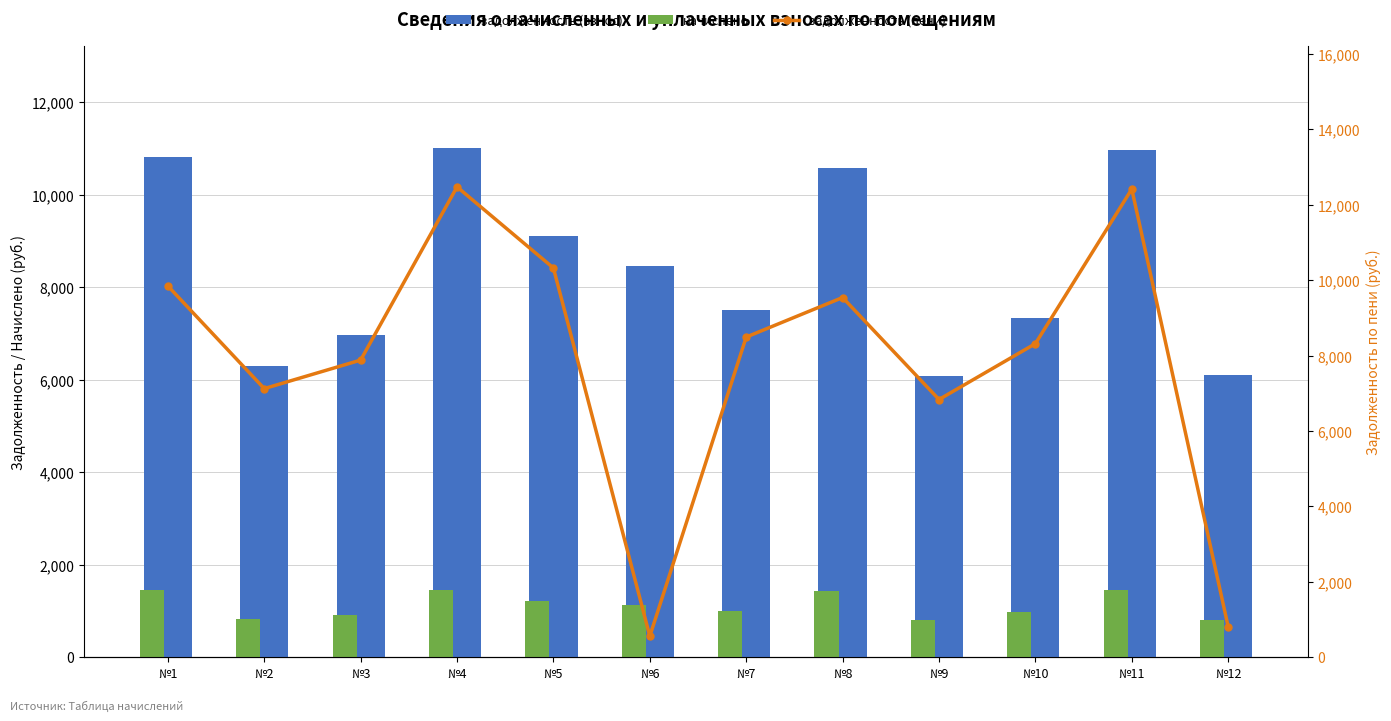

Which series has the widest spread of values?

задолженность (пени)